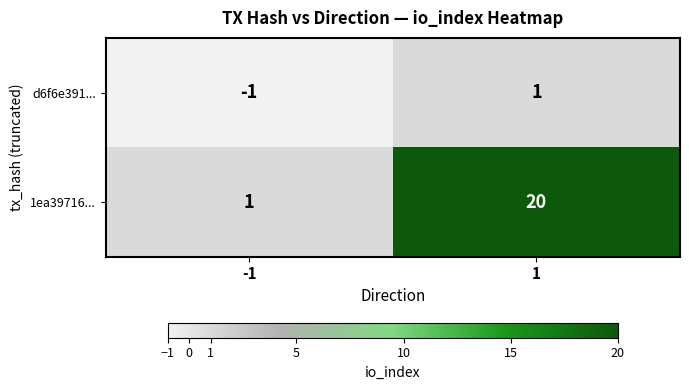

Which series has the largest total across all categories?

1ea39716...